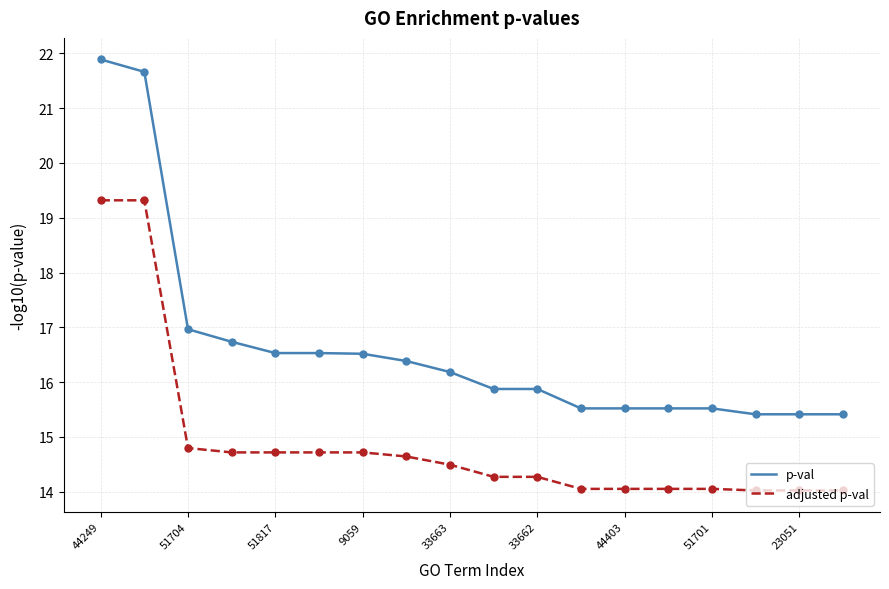

True or false: p-val and adjusted p-val intersect in this chart.

False